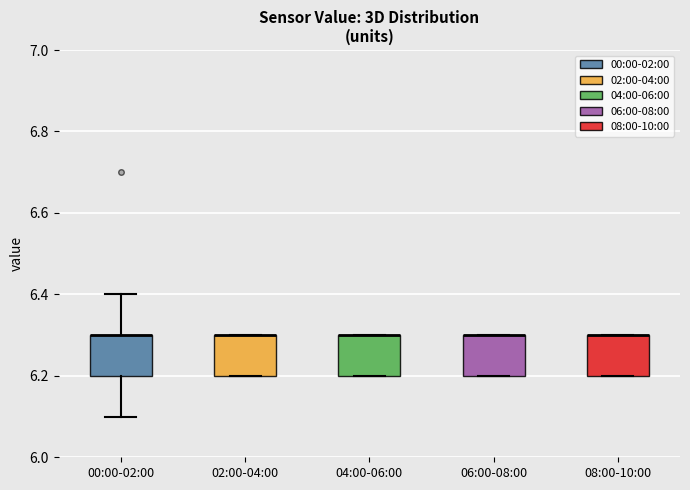

Reading left to right, read every box against the y-axis: the position of its median line, the range the box covers, and the ends of its whiskers. The values are not printed on the chart, so give them approximately, as read against the axis.

00:00-02:00: median 6.3 (drawn on the box's upper edge), box 6.2 to 6.3, whiskers 6.1 to 6.4
02:00-04:00: median 6.3 (drawn on the box's upper edge), box 6.2 to 6.3, whiskers 6.2 to 6.3
04:00-06:00: median 6.3 (drawn on the box's upper edge), box 6.2 to 6.3, whiskers 6.2 to 6.3
06:00-08:00: median 6.3 (drawn on the box's upper edge), box 6.2 to 6.3, whiskers 6.2 to 6.3
08:00-10:00: median 6.3 (drawn on the box's upper edge), box 6.2 to 6.3, whiskers 6.2 to 6.3